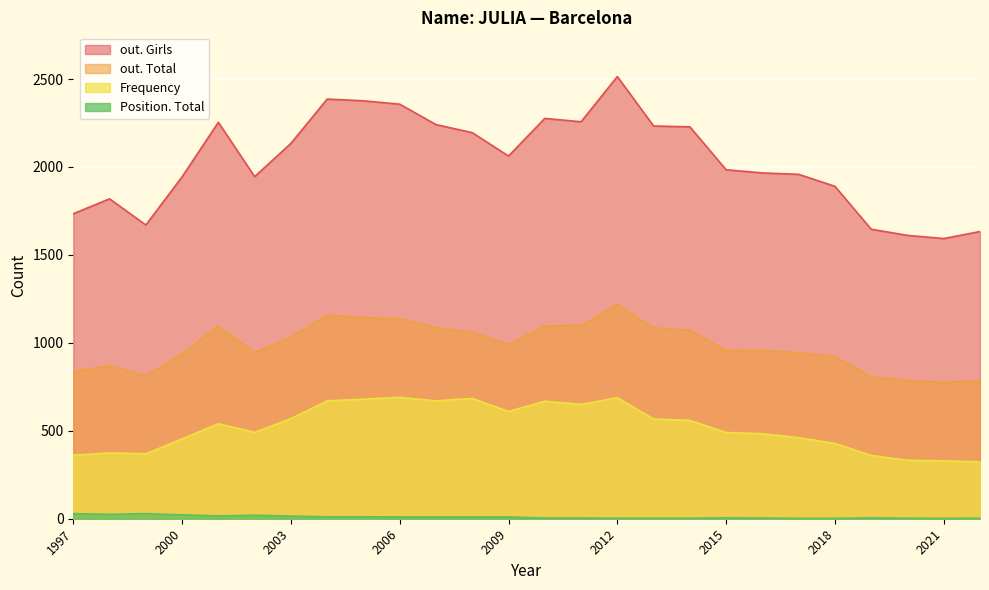

Which has a higher value, 2006 or 2012?

2012